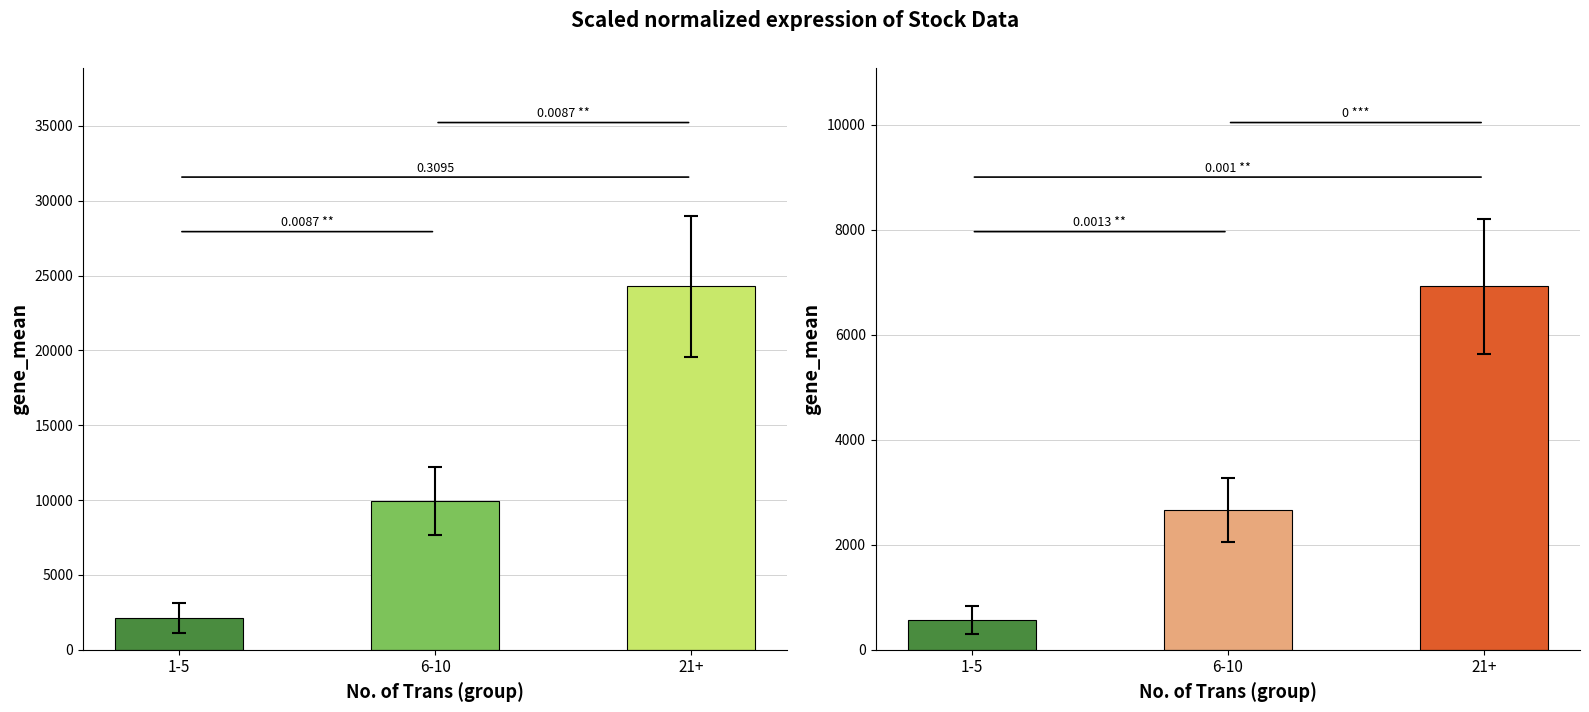

Which has a higher value, 1-5 or 6-10?

6-10